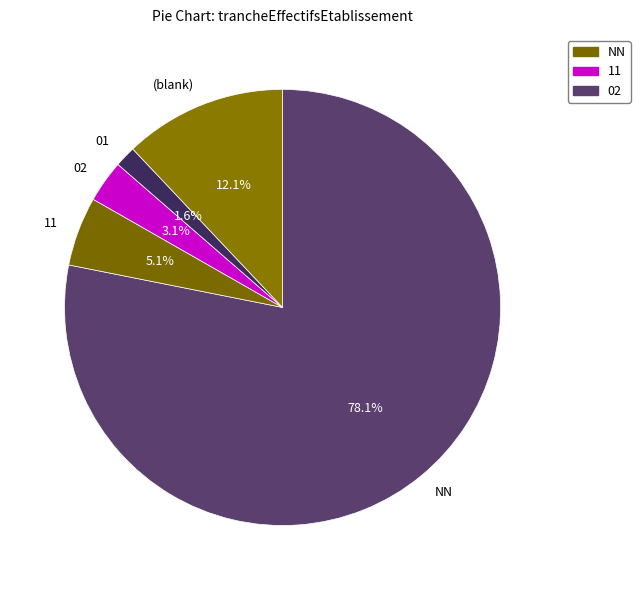

What is the ratio of the value at 01 to the value at 11?

0.3